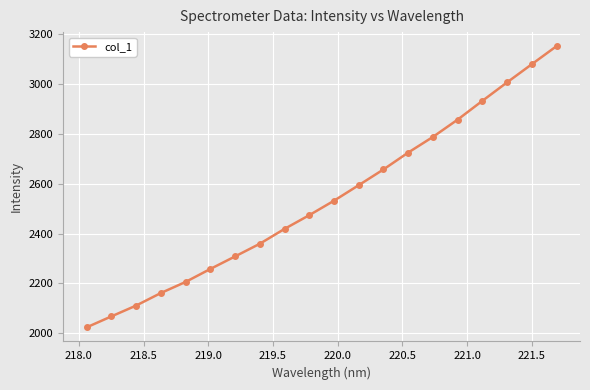

What is the sum of all values?

50707.9